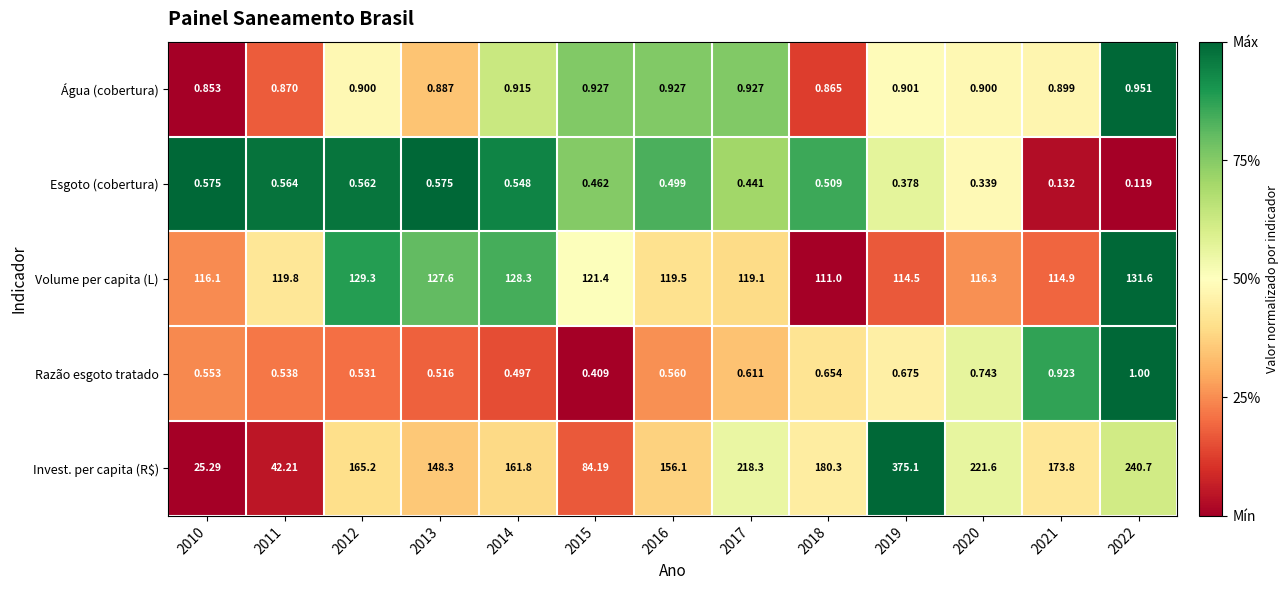

Rank the series at 2021 from lowest to highest value.

Esgoto (cobertura), Água (cobertura), Razão esgoto tratado, Volume per capita (L), Invest. per capita (R$)